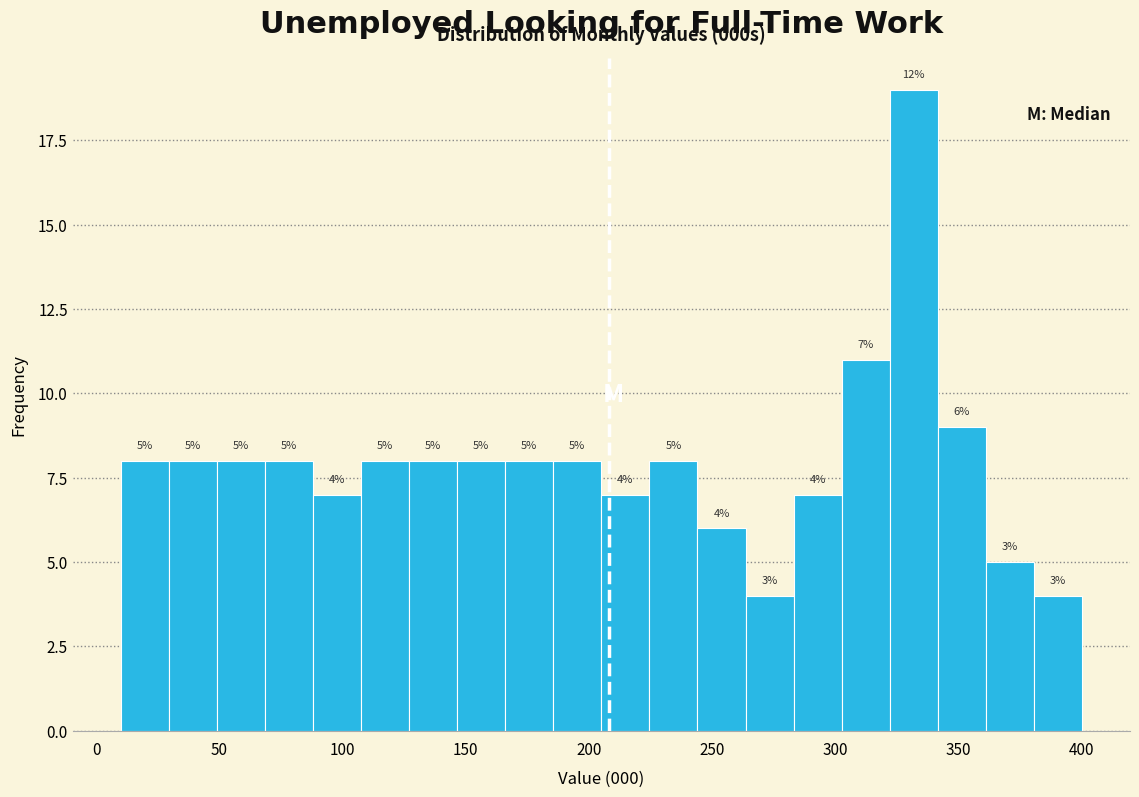

Read against the x-axis, roughly where is the centre of the tallest bar?

330